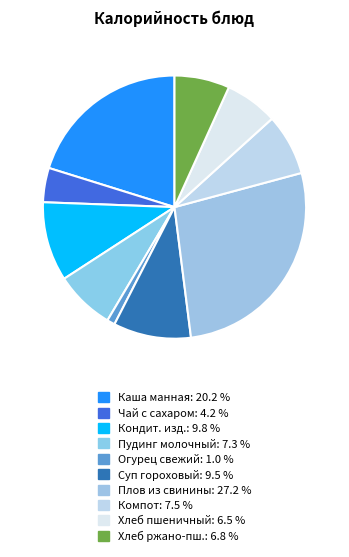

How many segments does this pie chart have?

10